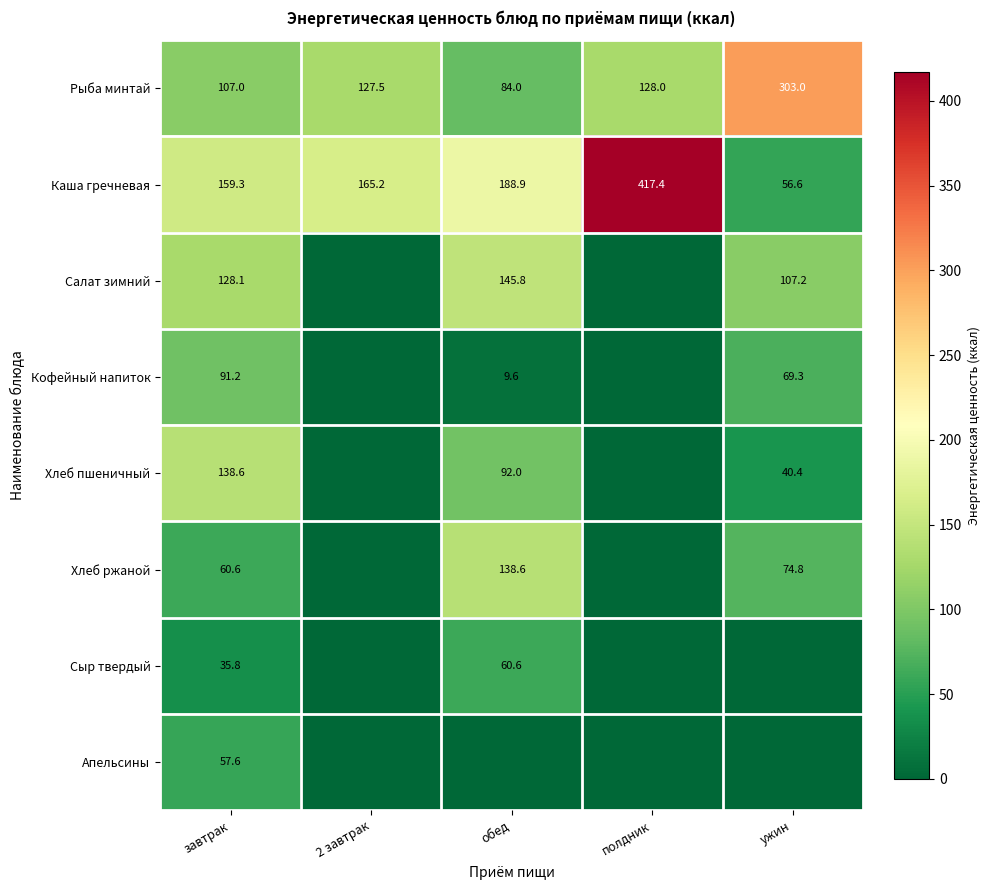

At which label is Каша гречневая closest to 237?

обед